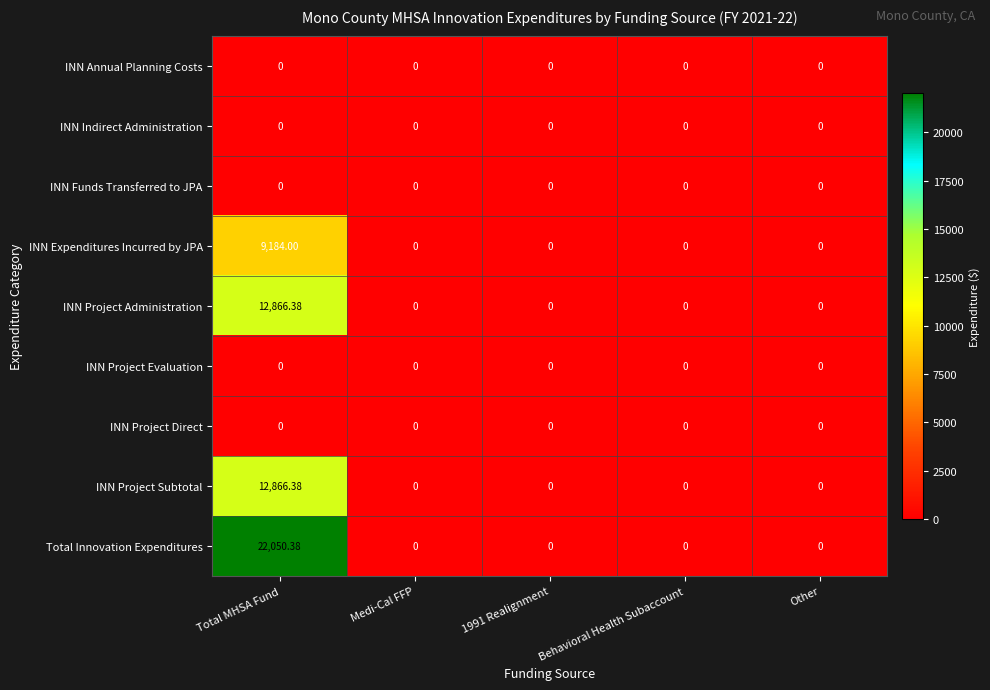

Which series has the widest spread of values?

Total Innovation Expenditures